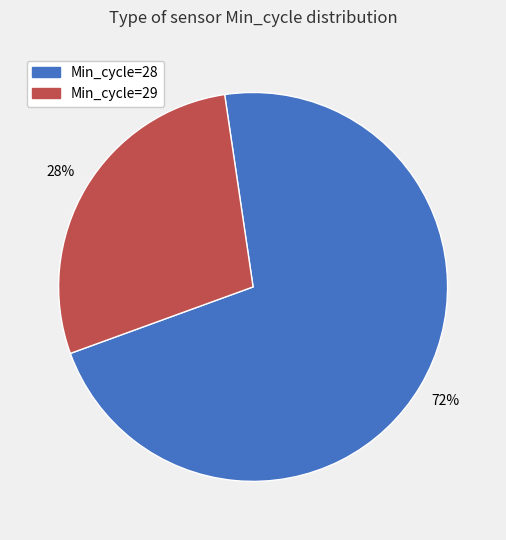

Is there a majority slice in this chart?

Yes